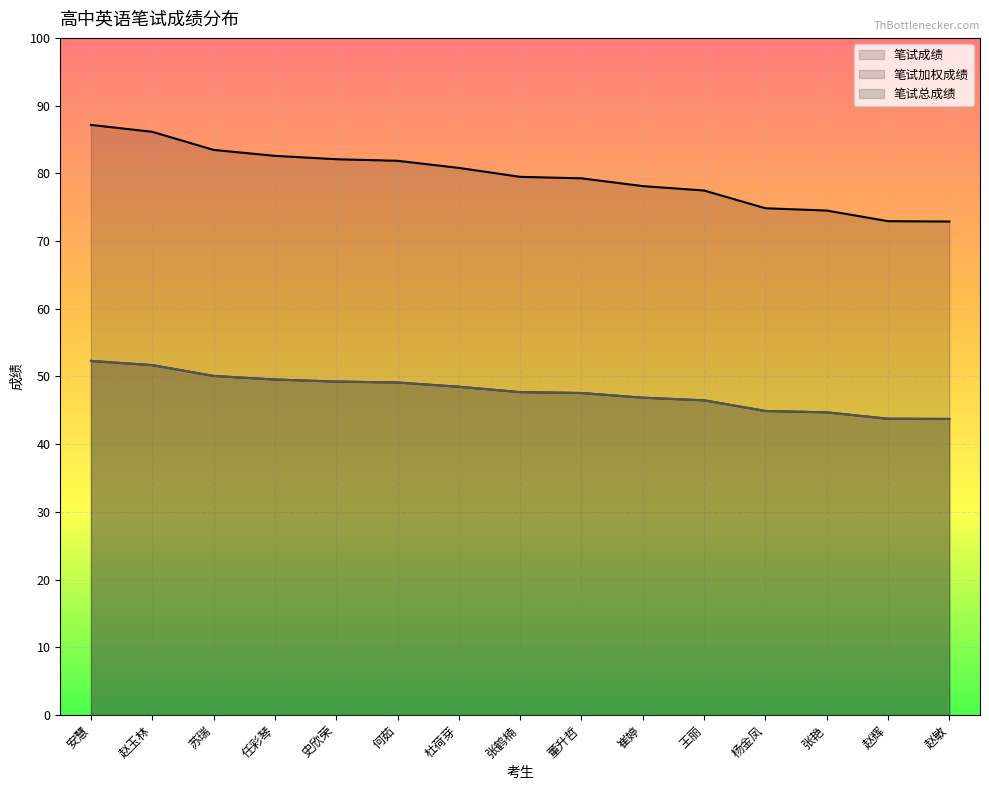

Reading right to left, what are all the values shown in this chart?

笔试成绩: 赵敏=72.9	赵辉=72.9	张艳=74.5	杨金凤=74.8	王丽=77.5	崔婷=78.1	董升哲=79.3	张鹤楠=79.5	杜荷芽=80.8	何茹=81.8	史欣荣=82.1	任彩琴=82.6	苏瑞=83.5	赵玉林=86.1	安慧=87.2
笔试加权成绩: 赵敏=43.7	赵辉=43.8	张艳=44.7	杨金凤=44.9	王丽=46.5	崔婷=46.9	董升哲=47.6	张鹤楠=47.7	杜荷芽=48.5	何茹=49.1	史欣荣=49.2	任彩琴=49.5	苏瑞=50.1	赵玉林=51.7	安慧=52.3
笔试总成绩: 赵敏=43.7	赵辉=43.8	张艳=44.7	杨金凤=44.9	王丽=46.5	崔婷=46.9	董升哲=47.6	张鹤楠=47.7	杜荷芽=48.5	何茹=49.1	史欣荣=49.2	任彩琴=49.5	苏瑞=50.1	赵玉林=51.7	安慧=52.3